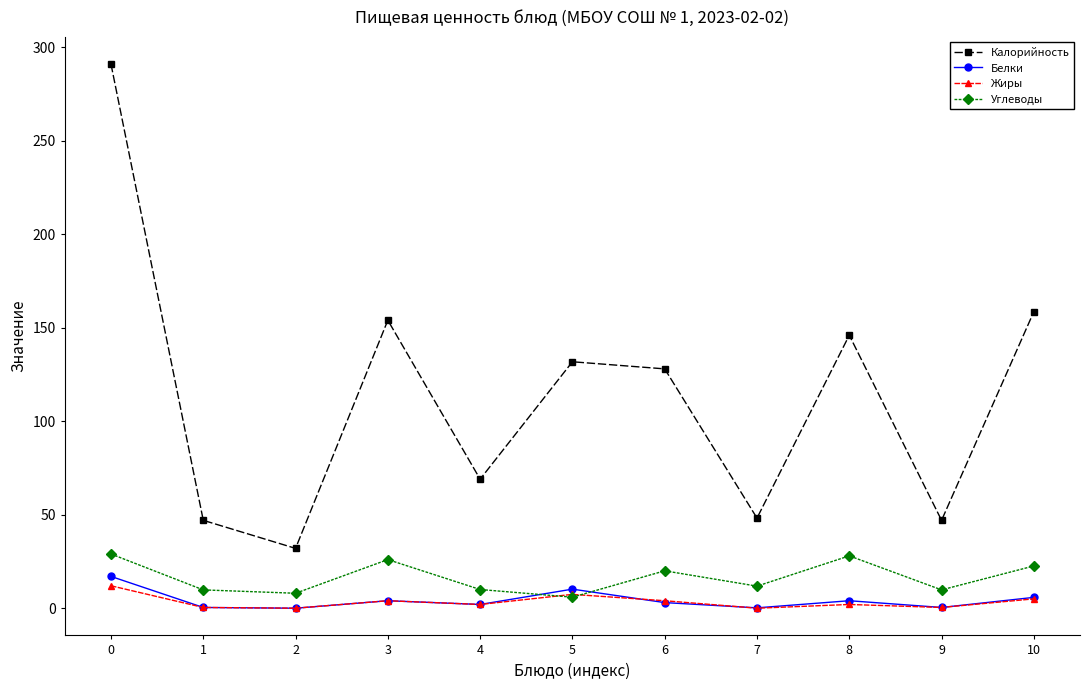

The Калорийность series shows 29.5 at 7. True or false?

False